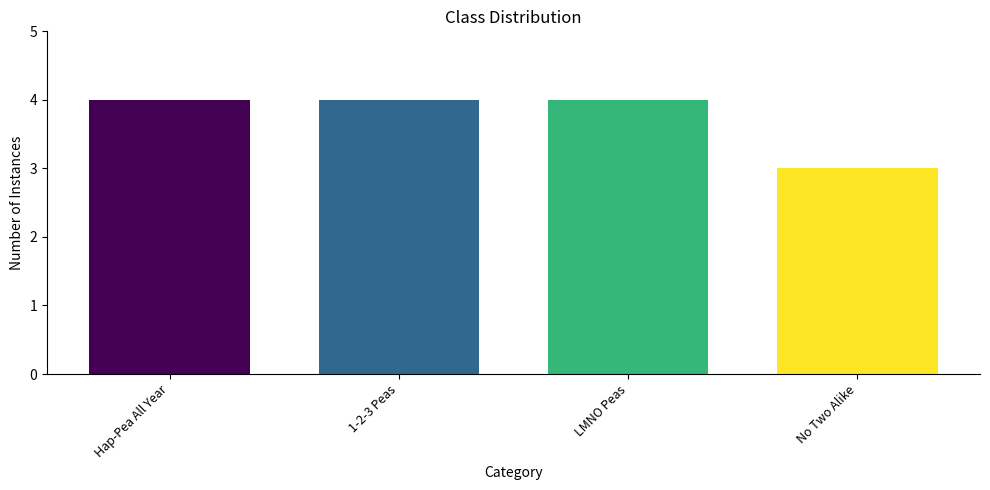

Reading right to left, extract all data points from this chart.

No Two Alike=3	LMNO Peas=4	1-2-3 Peas=4	Hap-Pea All Year=4